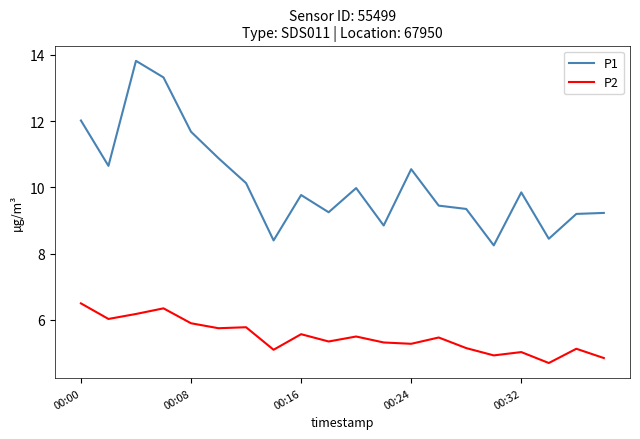

True or false: P1 and P2 cross at least once.

False